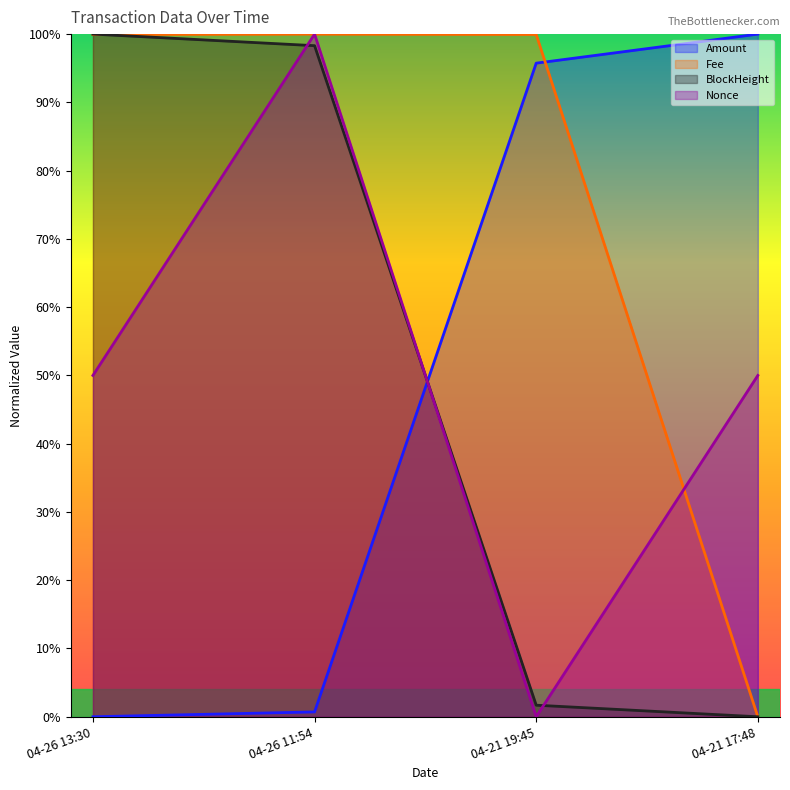

What is the label of the 3rd point from the left?

04-21 19:45